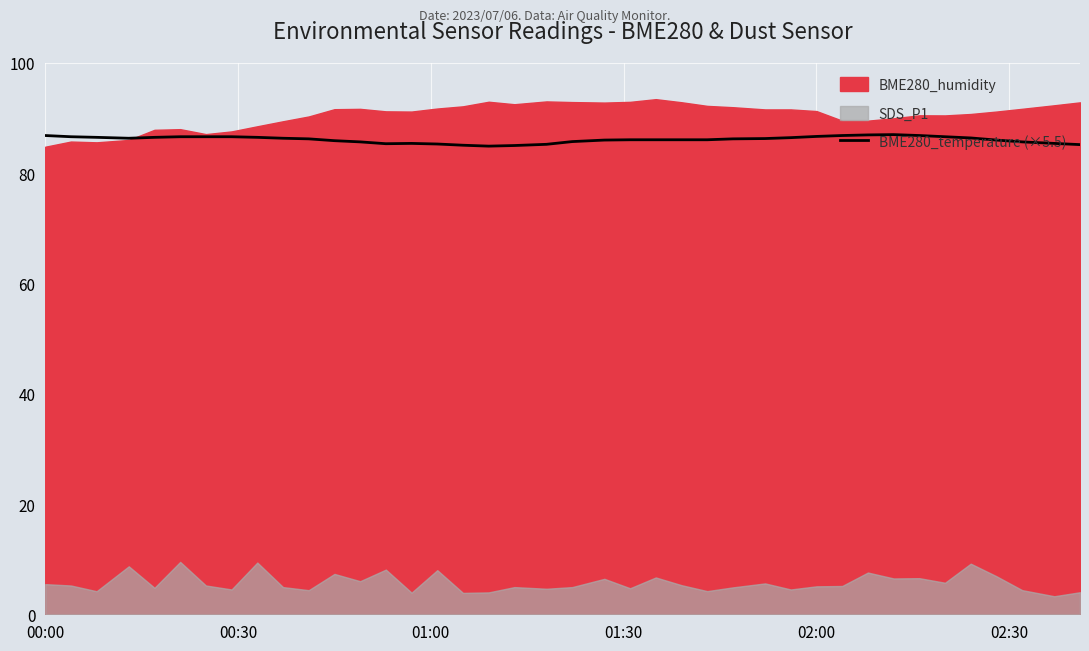

How many points are higher than both their immediate neighbors (excluding endpoints)?

2